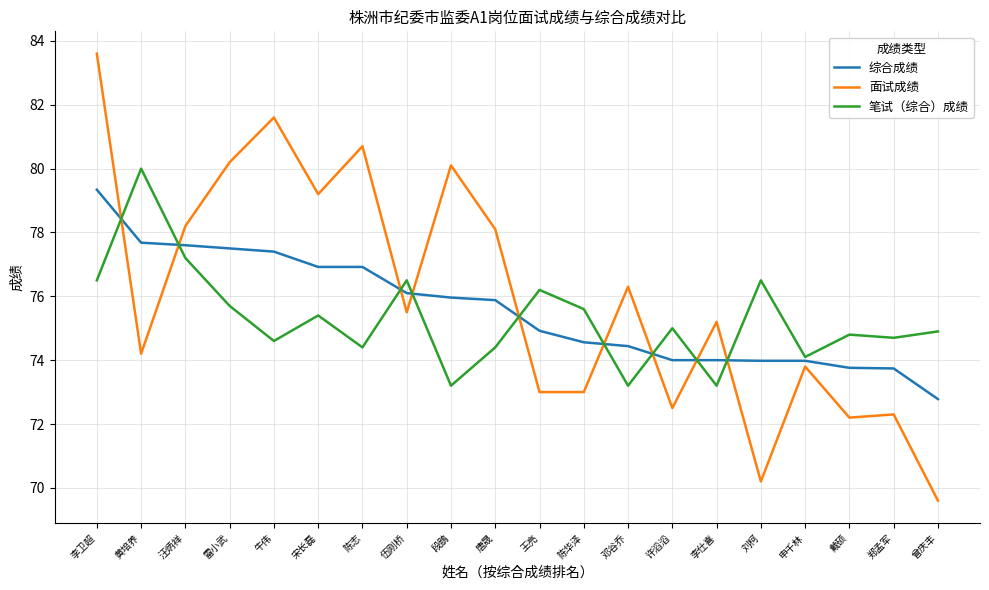

Is this an area chart (filled region under the line)?

No